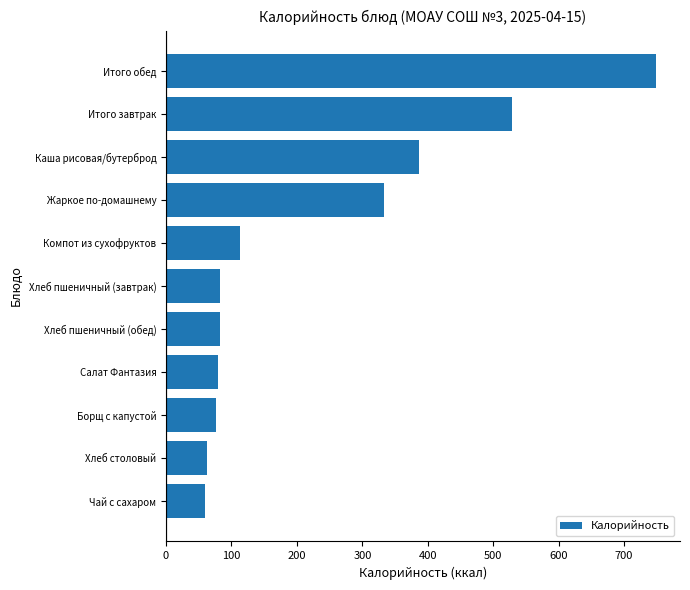

How many bars are there in total?

11